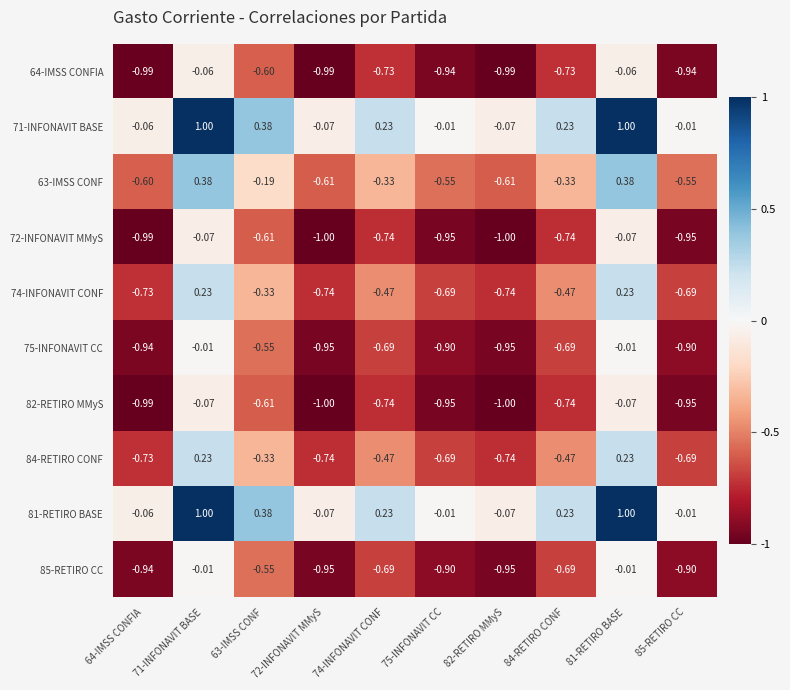

How many values in 81-RETIRO BASE are above zero?

5